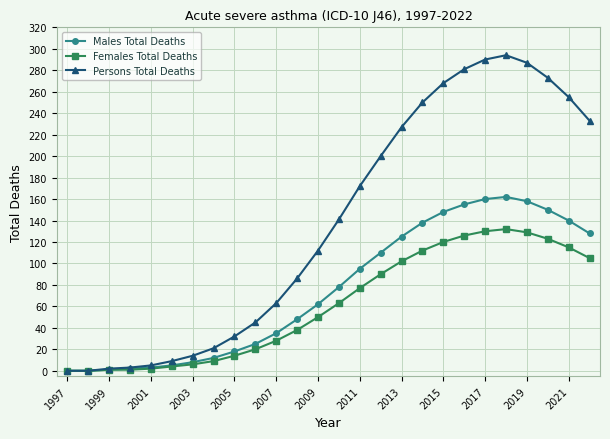

At how many categories does at least one series exceed 223?

10